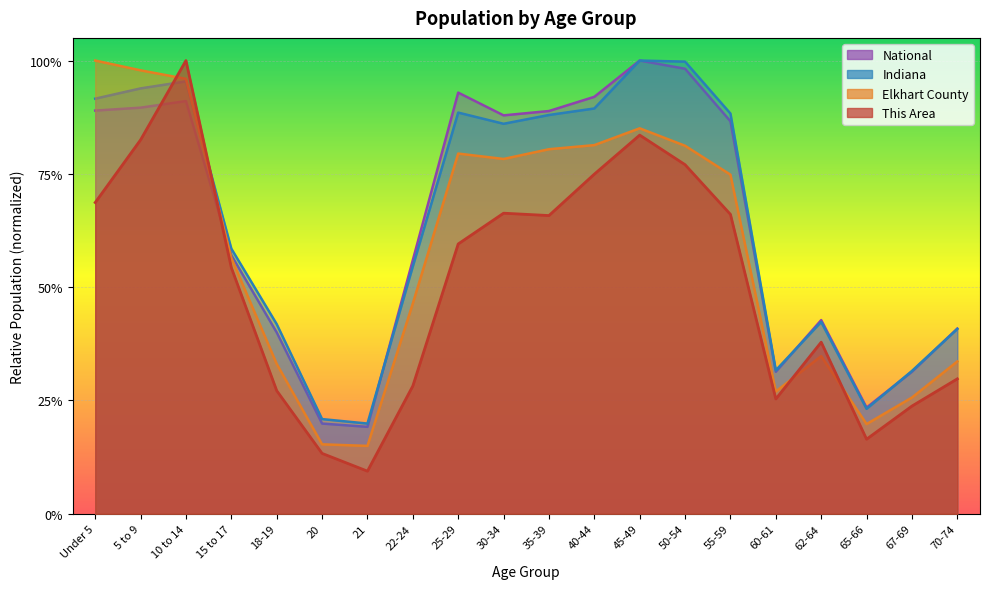

Where is Elkhart County nearest to the value 0?

21